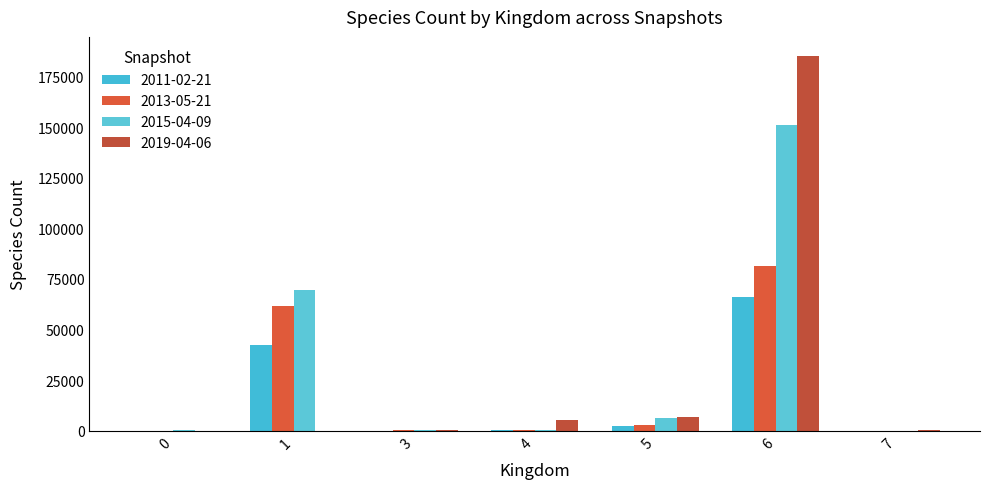

How many data points does each series have?

7